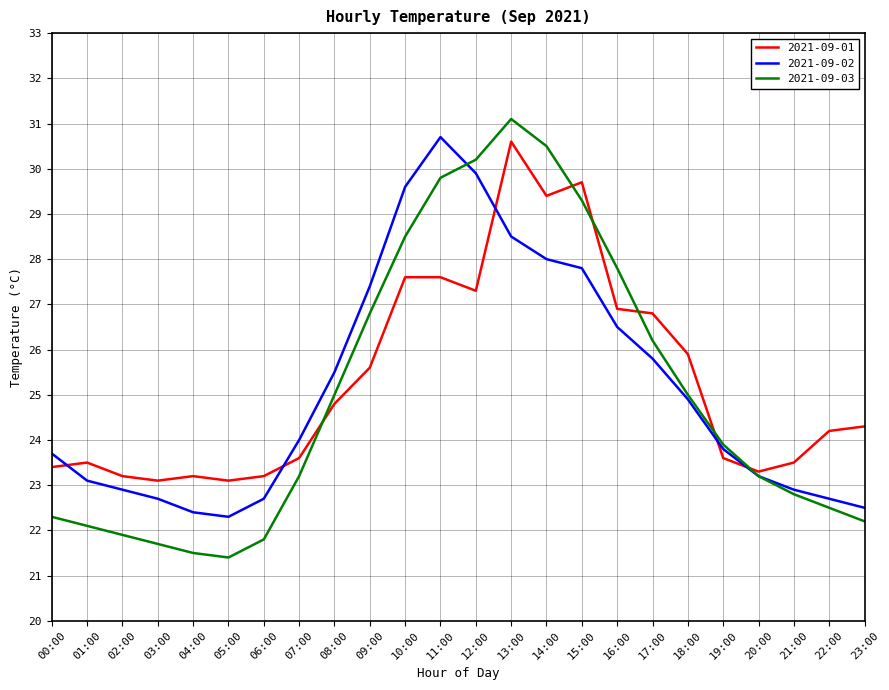

What is the sum of all 2021-09-03 values?

600.7